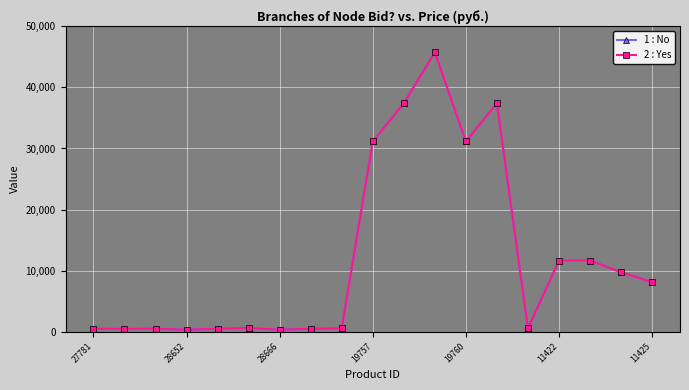

True or false: 2 : Yes and 1 : No intersect in this chart.

False